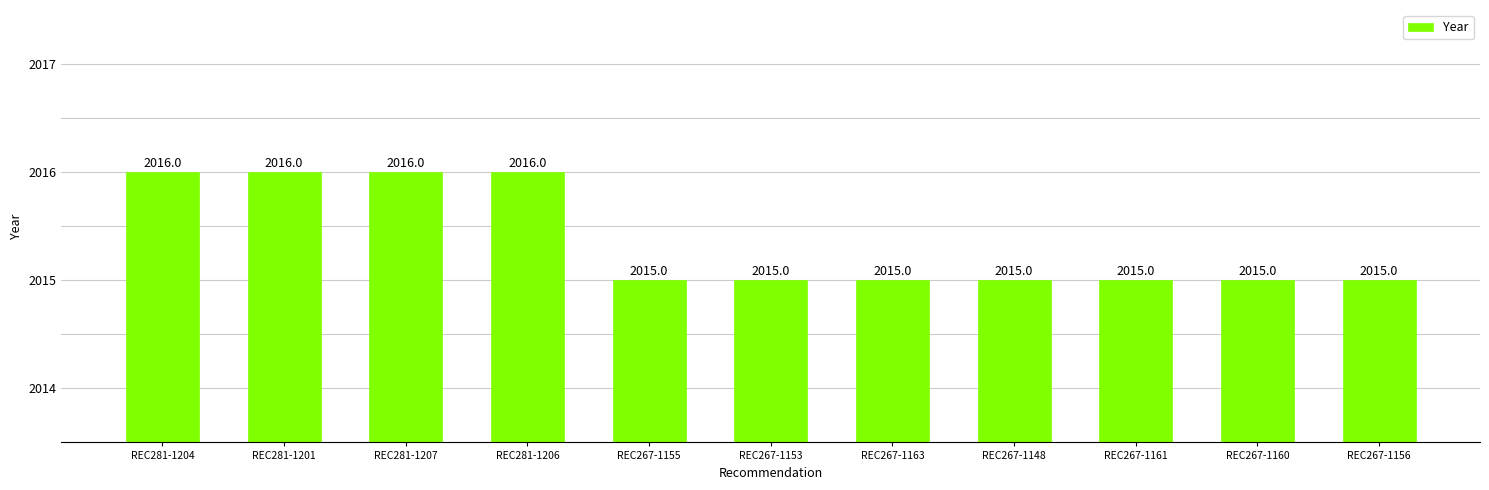

What is the average value?

2015